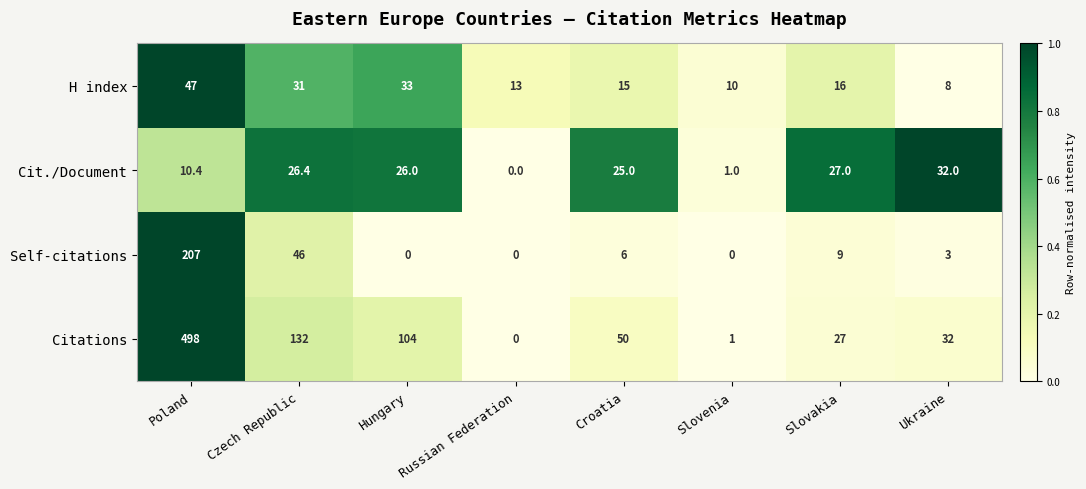

Rank the series by their maximum value, from highest to lowest.

Citations, Self-citations, H index, Cit./Document